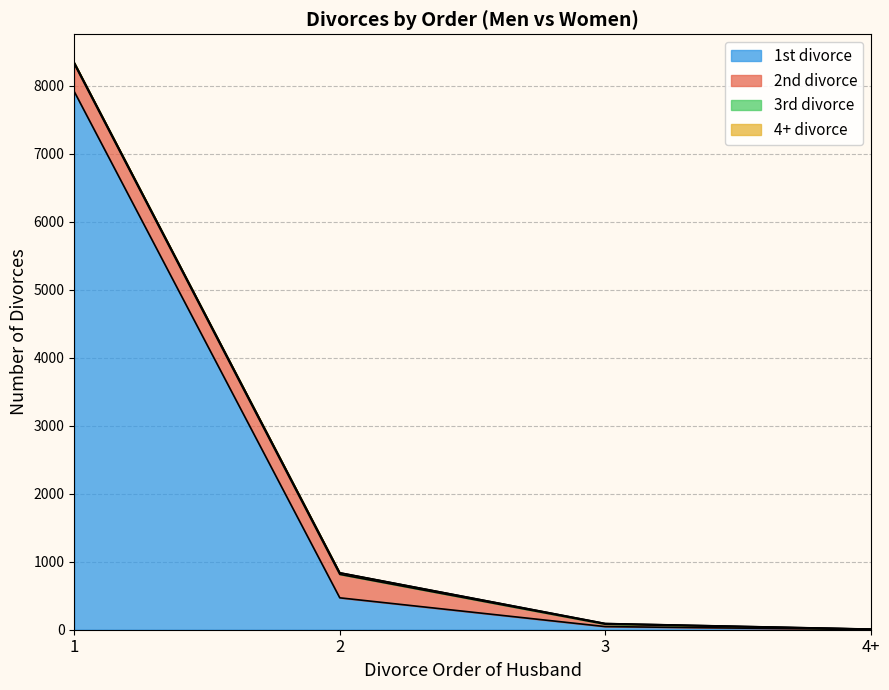

Is it true that 3rd divorce equals 14 at 2?

False